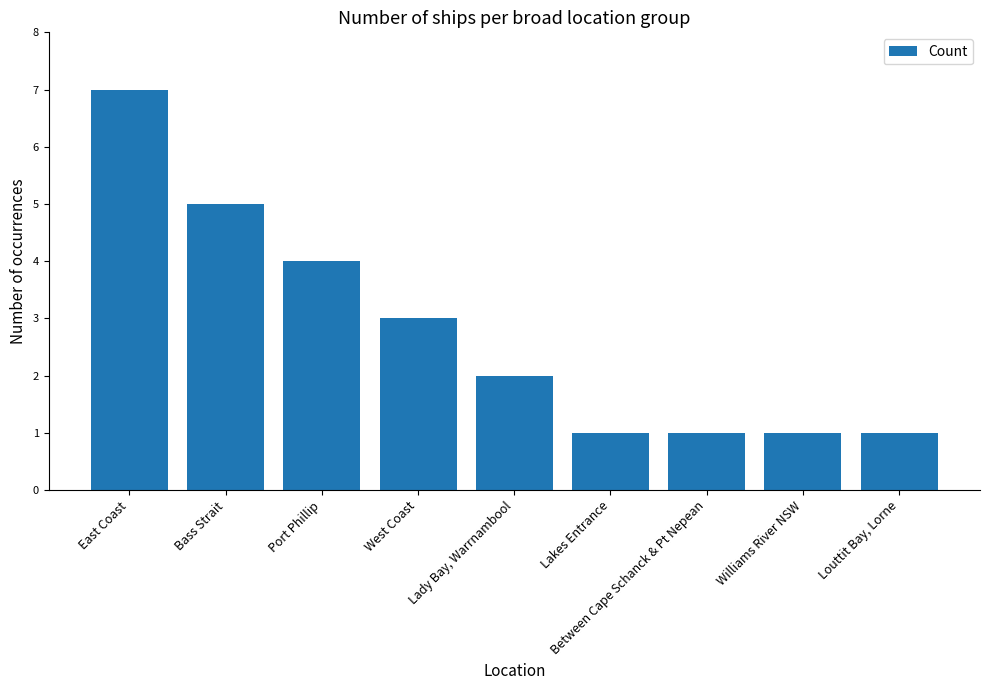

True or false: the data shows 1 at Louttit Bay, Lorne.

True